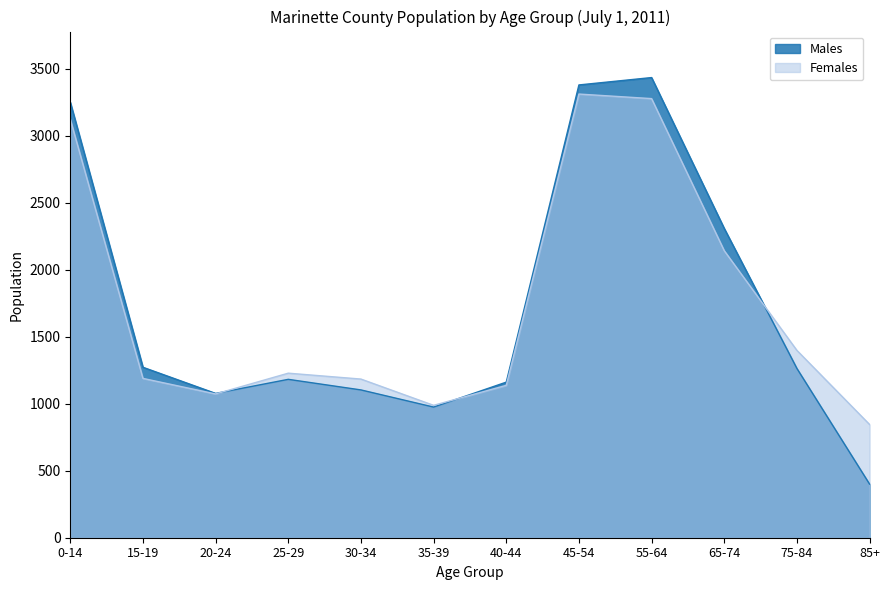

What is the label of the 4th point from the right?

55-64